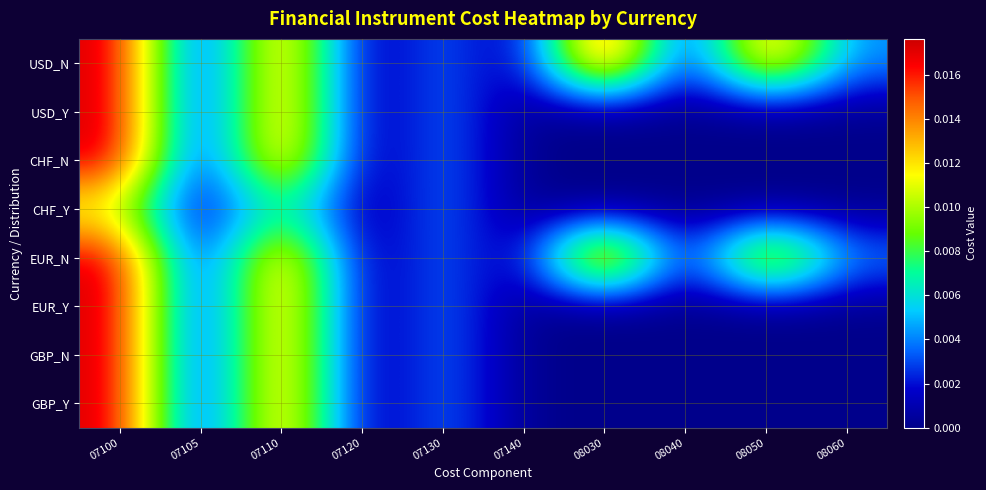

Which category has the lowest value across all series?

07105